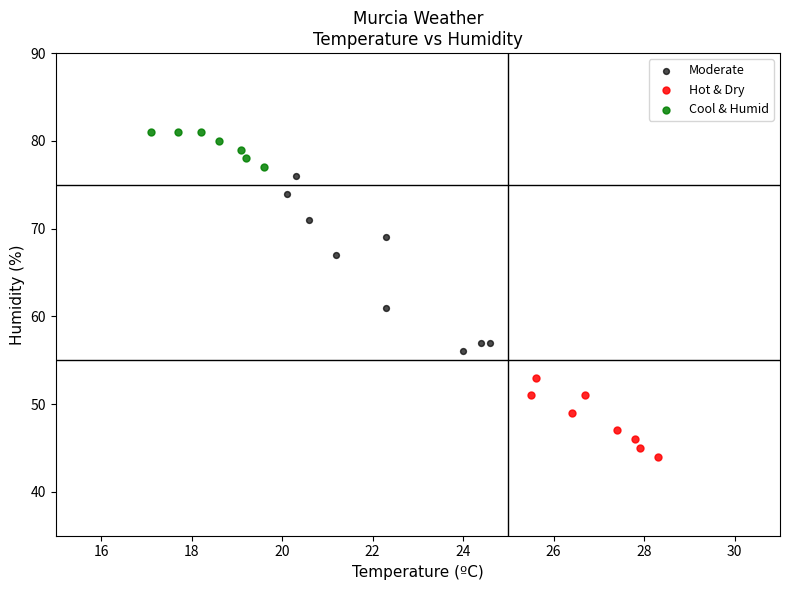

Which series contains the lowest Y value?

Hot & Dry